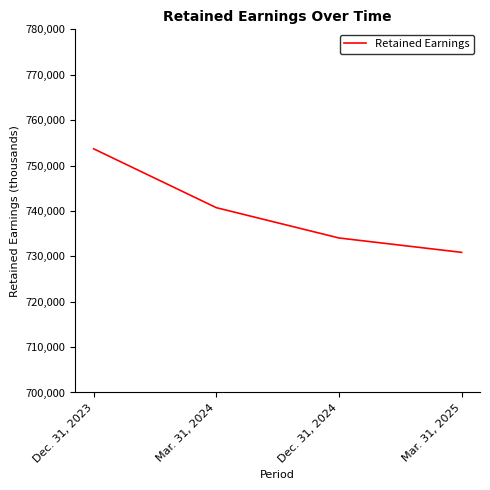

At which label does the data first exceed 740715?

Dec. 31, 2023